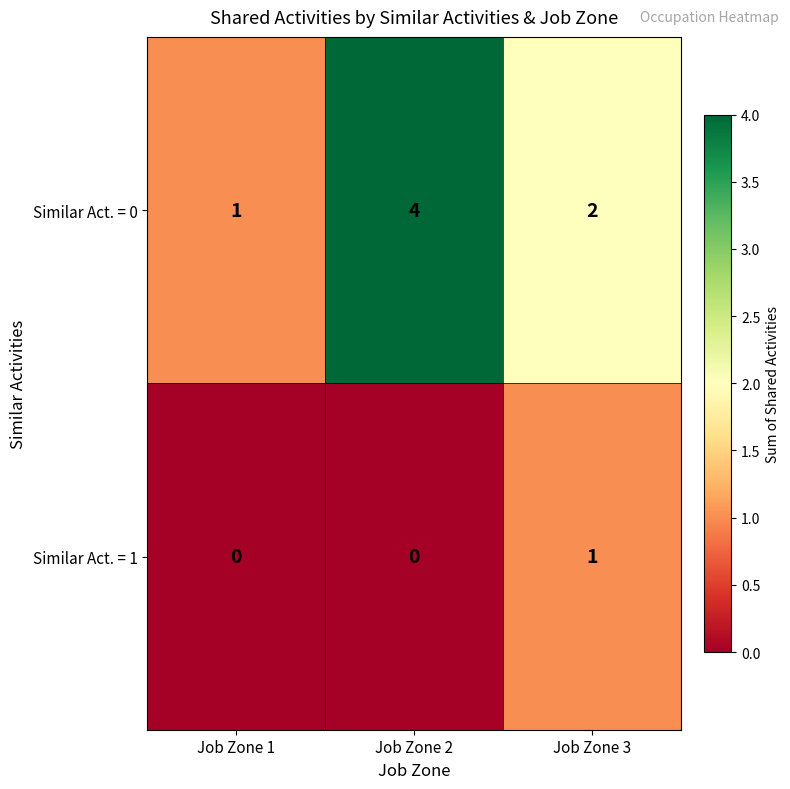

Which series has the widest spread of values?

Similar Act. = 0